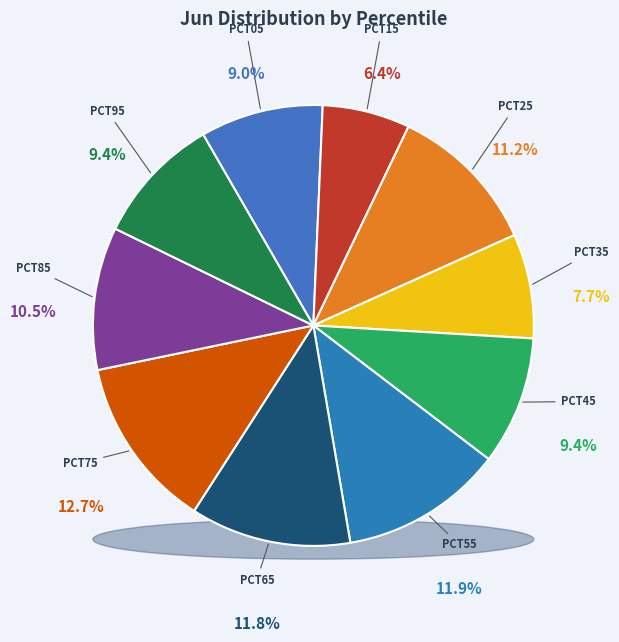

Is the sum of pct95 and pct55 greater than half?

No